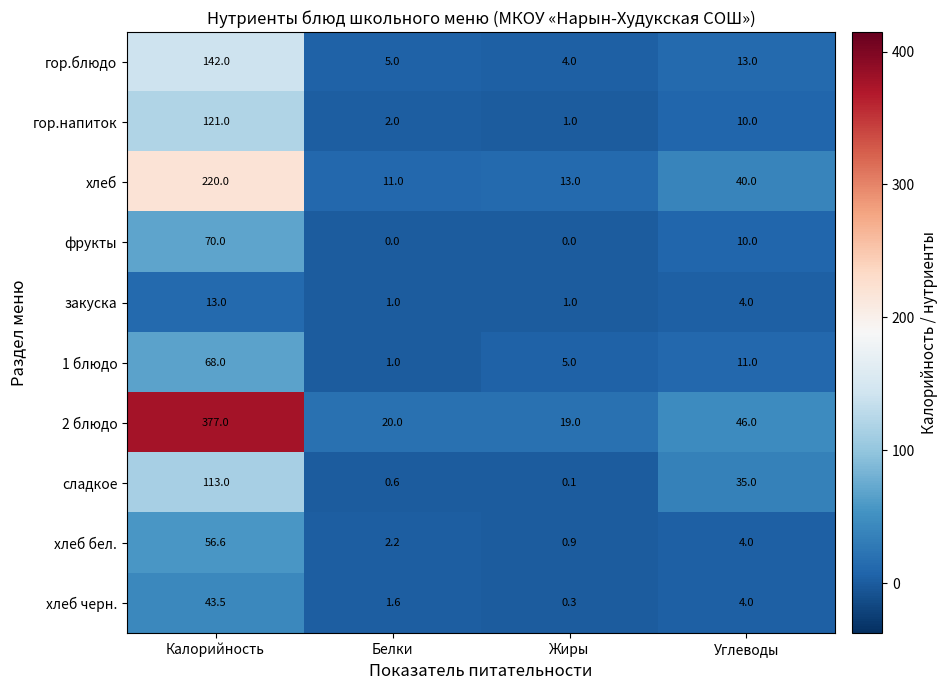

What is the minimum value for закуска?

1.0